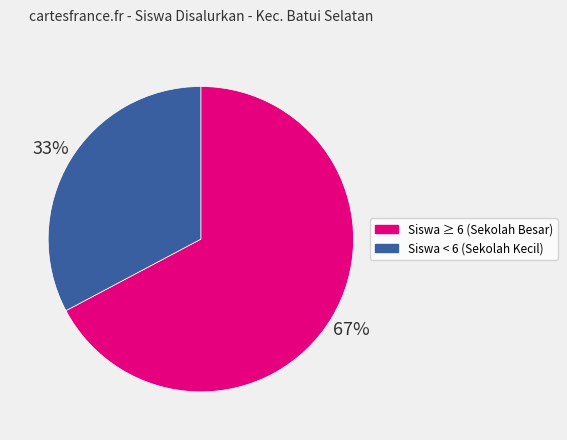

Is there any slice that represents more than half of the pie?

Yes